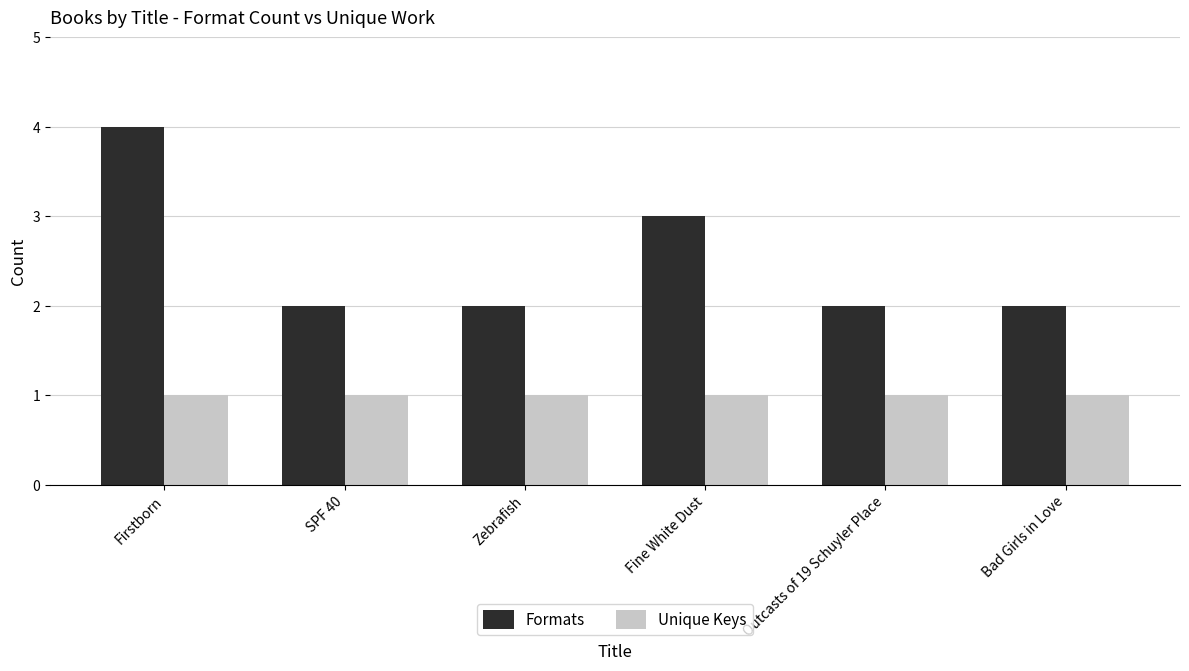

What is the approximate value of Unique Keys at Firstborn?

1